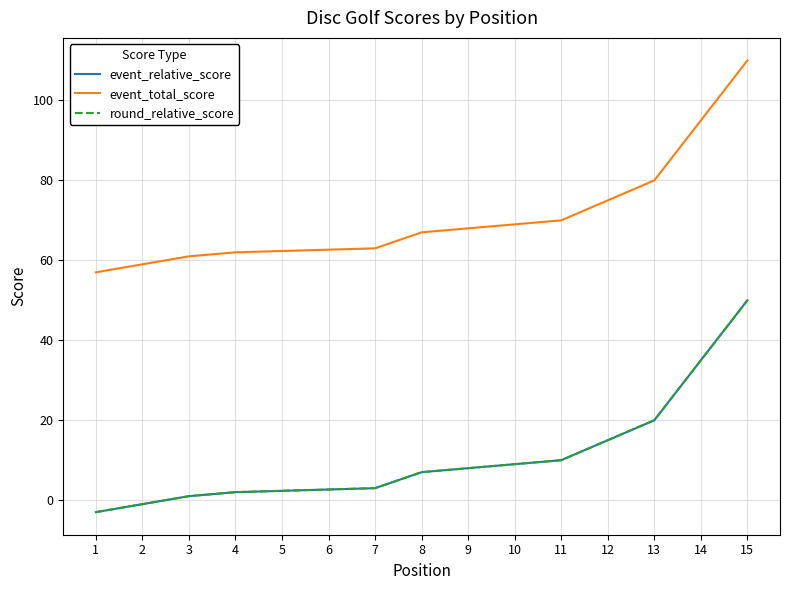

What is the difference between the maximum and minimum values in the round_relative_score series?

53